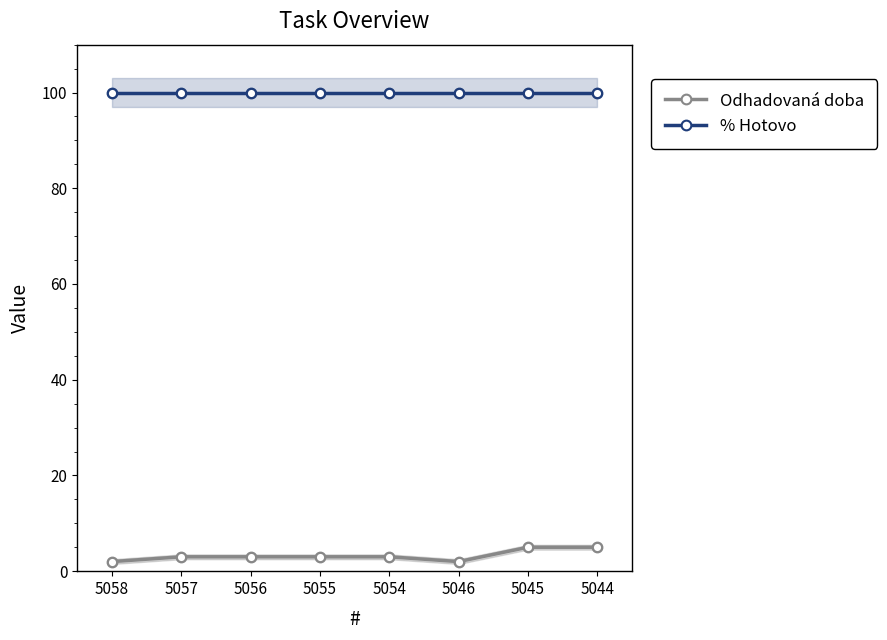

Which series reaches the maximum Y coordinate?

% Hotovo